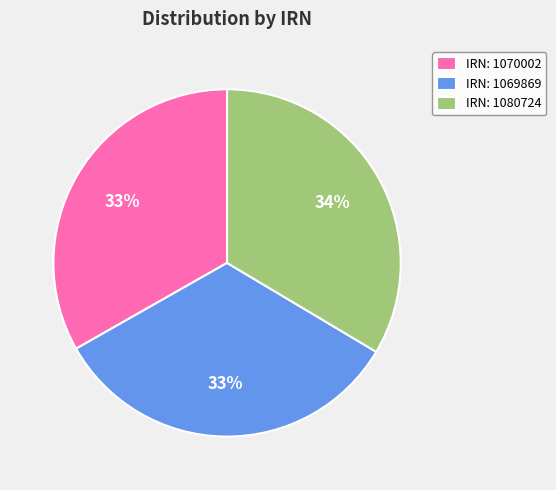

To the nearest percent, what portion does IRN: 1080724 represent?

34%